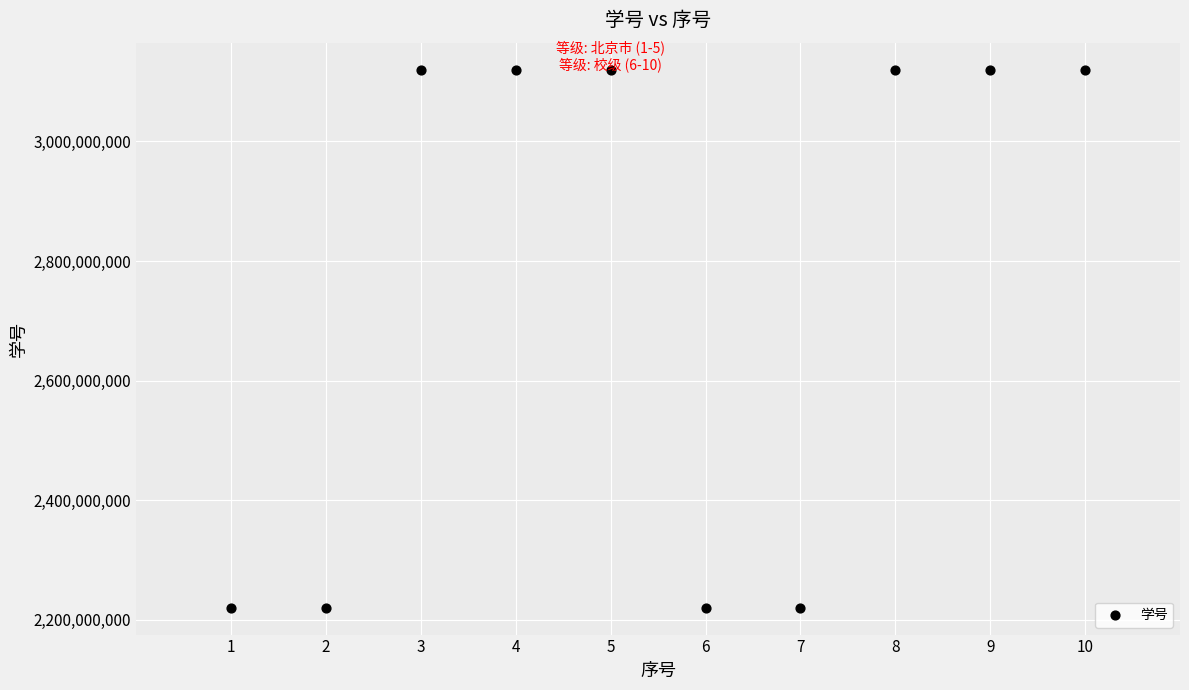

What is the range of Y values (max minus min)?

899979851